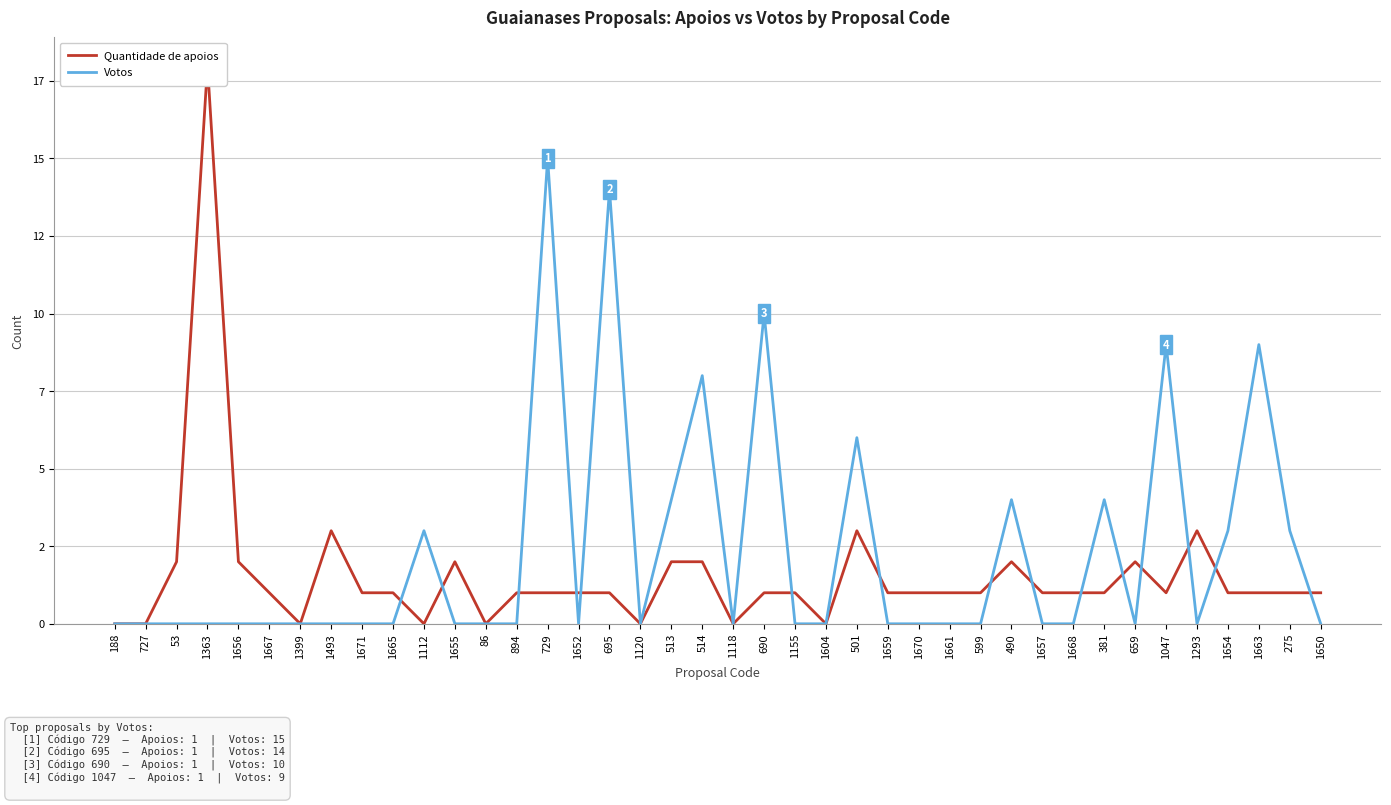

True or false: Quantidade de apoios has a value of 1 at 1657.

True